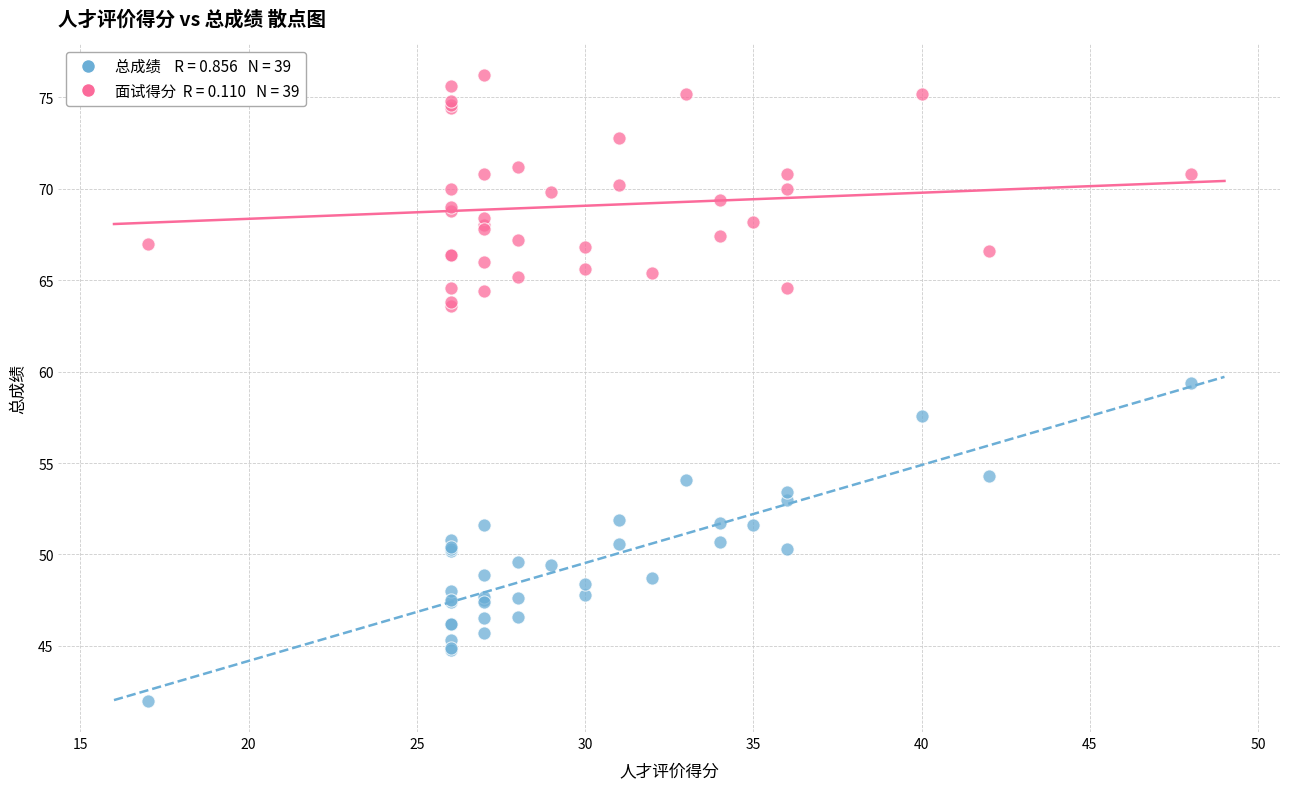

Across all series, what Y value is closest to 59?

59.4